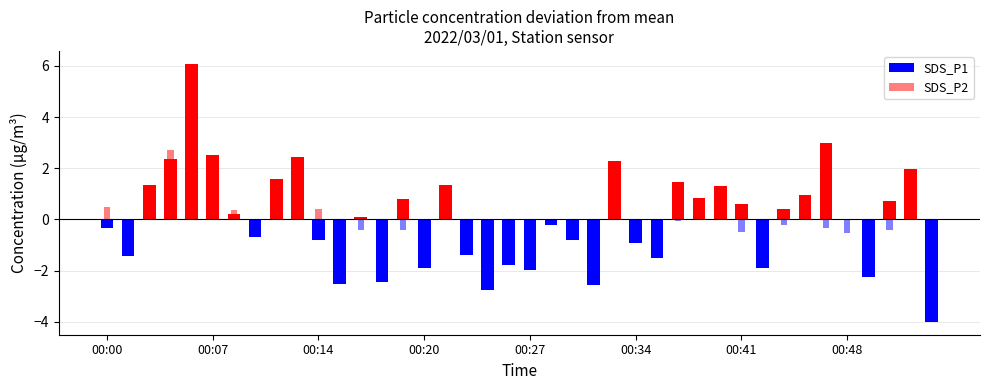

Are the bars grouped side by side (vs. stacked)?

Yes